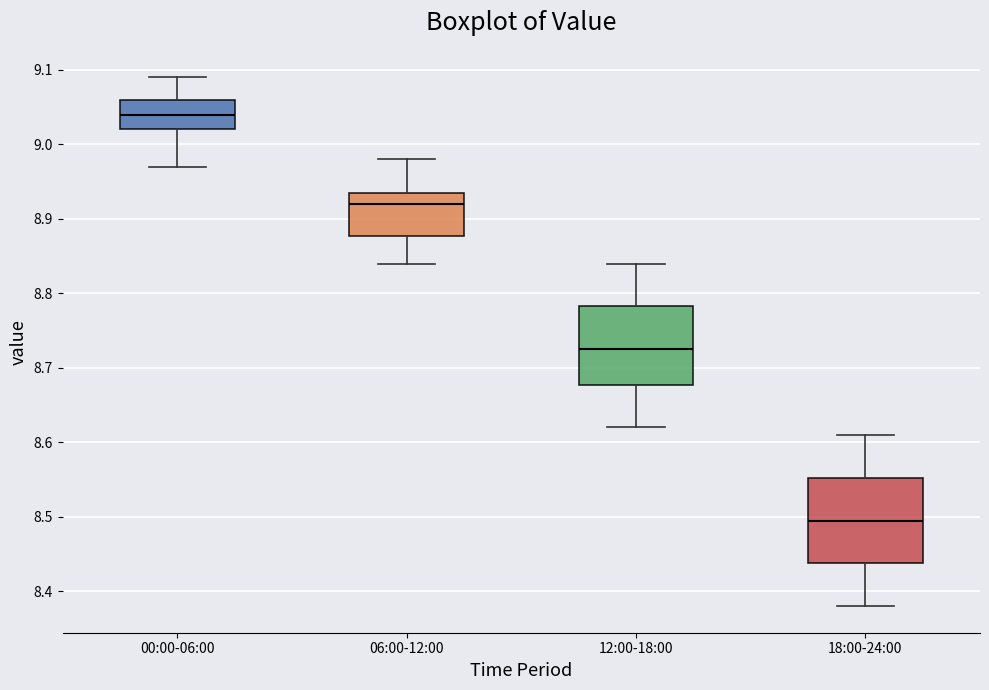

Where is the upper edge of the box for 06:00-12:00 on the y-axis? The values are not printed on the chart, so give them approximately, as read against the axis.

8.94